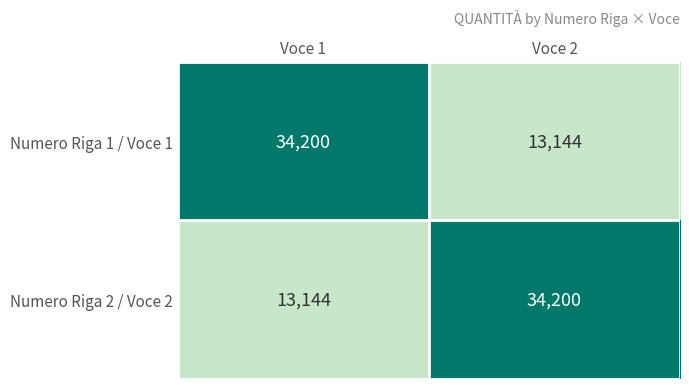

At how many categories does at least one series exceed 20588?

2